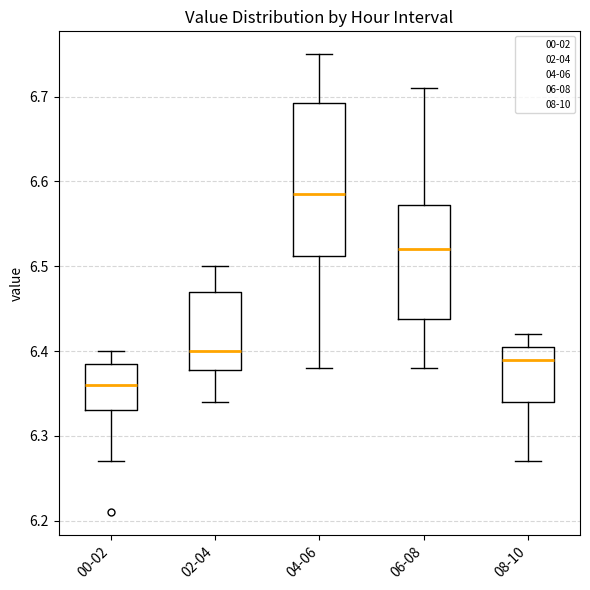

Which box has the highest median line?

04-06